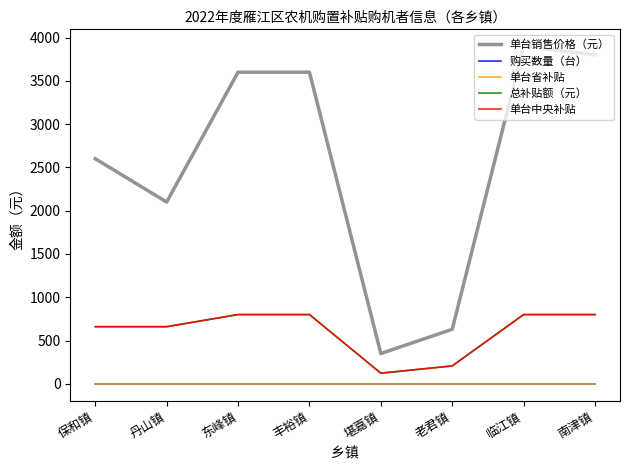

What is the minimum value for 购买数量（台）?

1